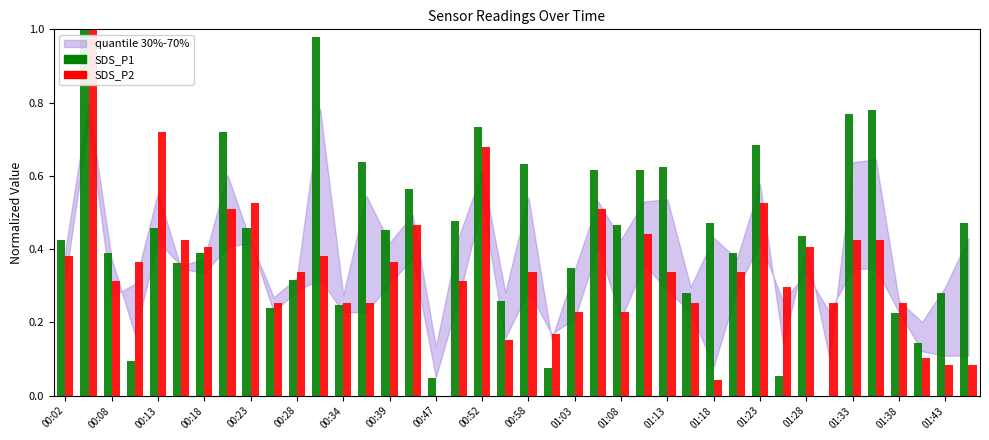

What is the sum of all SDS_P1 values?

17.6